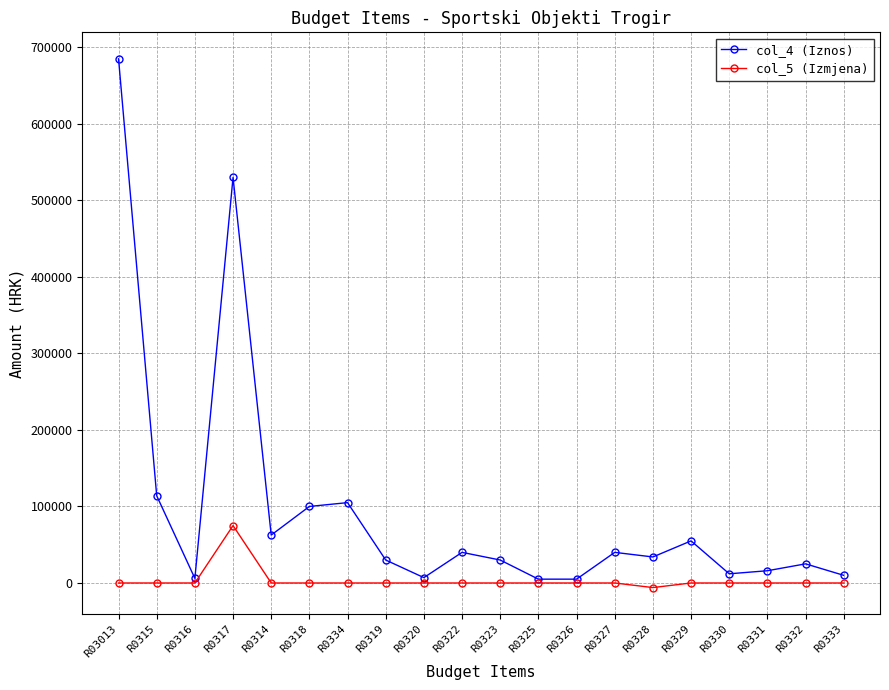

At which category is the sum across all series the highest?

R03013